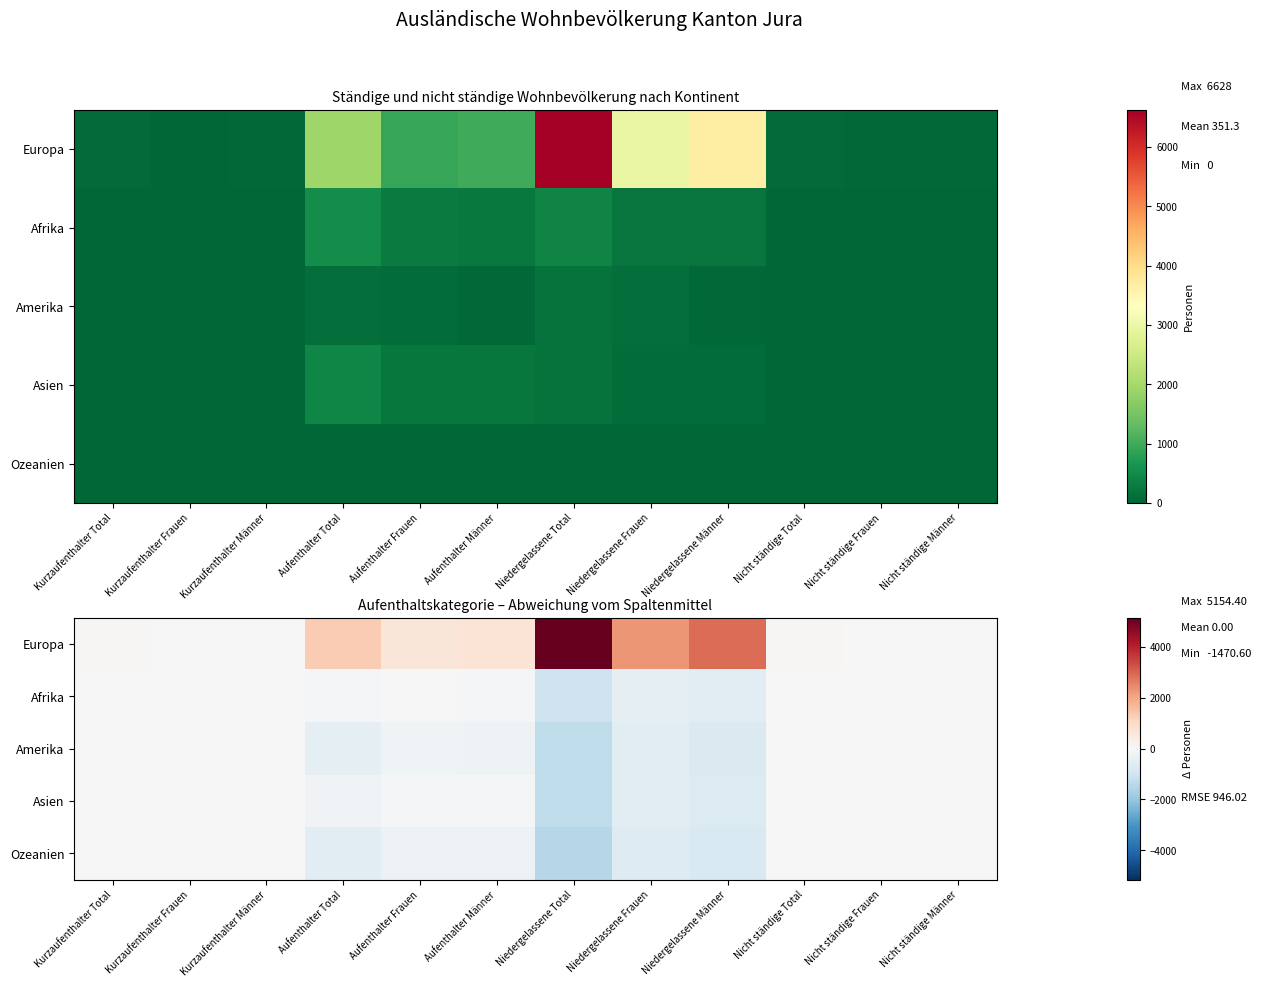

Rank the series at Nicht ständige Total from lowest to highest value.

Ozeanien, Asien, Afrika, Amerika, Europa